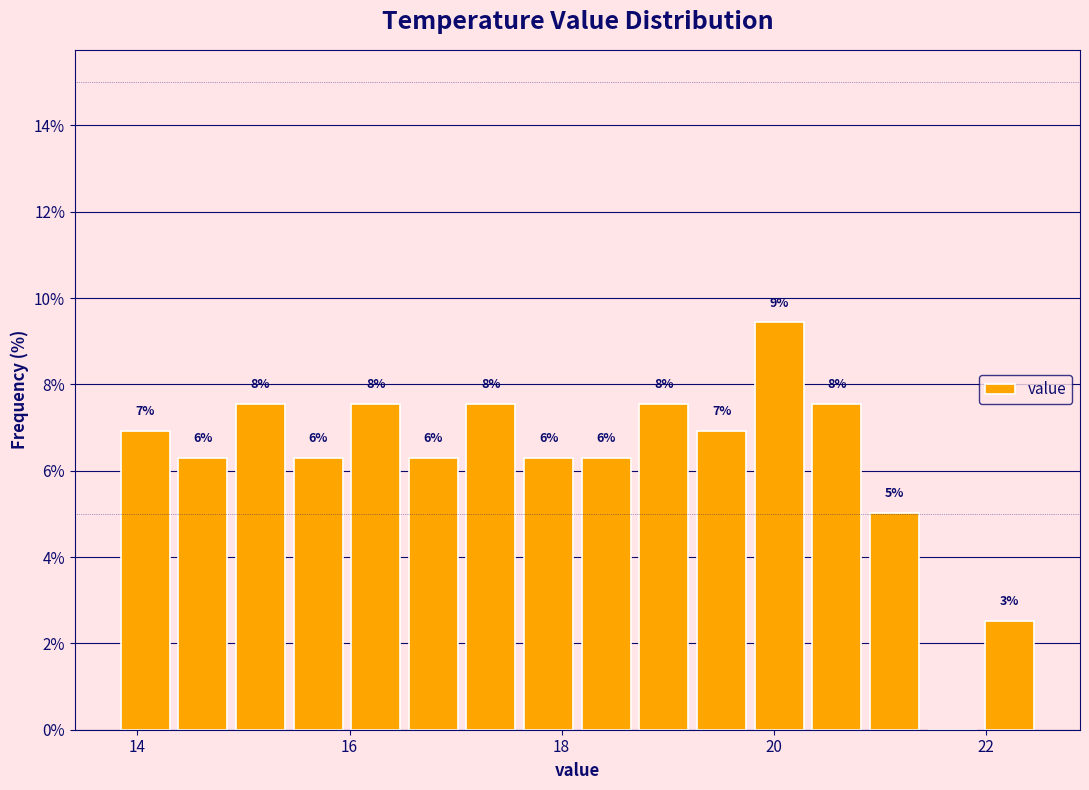

Read against the x-axis, roughly where is the centre of the tallest bar?

20.0